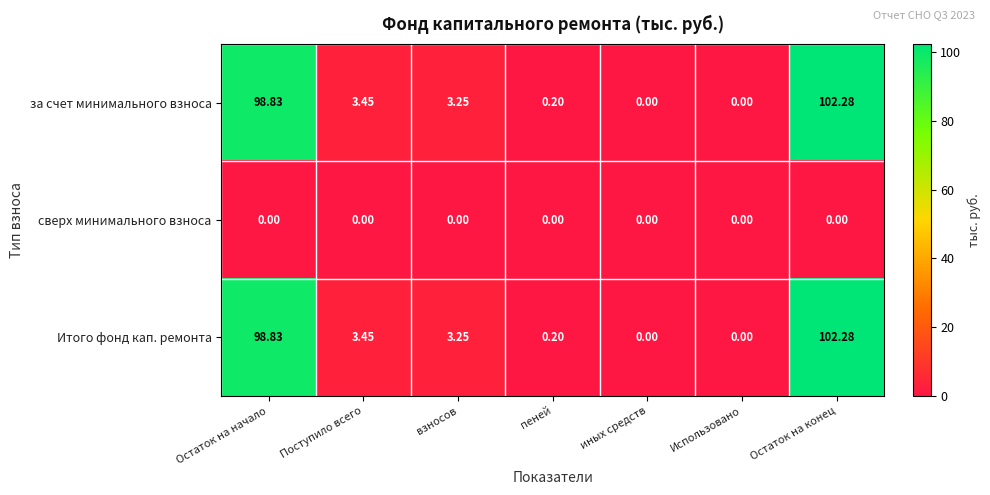

Which category has the highest value in the за счет минимального взноса series?

Остаток на конец